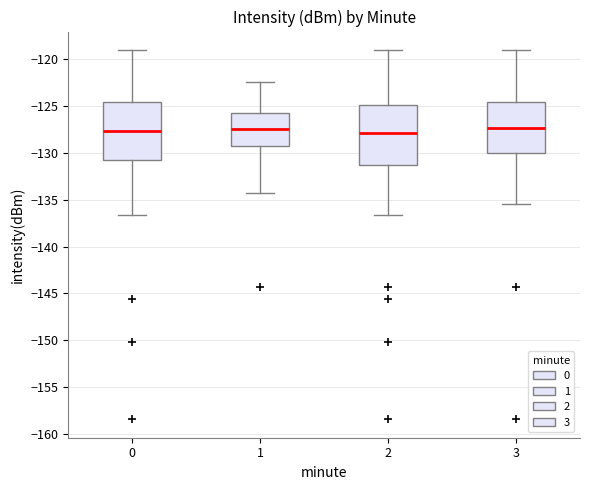

Where does the lower whisker of the box at x = 0 end on the y-axis? The values are not printed on the chart, so give them approximately, as read against the axis.

-136.5